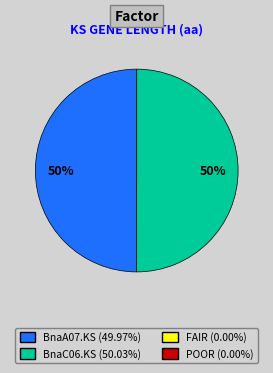

To the nearest percent, what is the average slice percentage?

50%